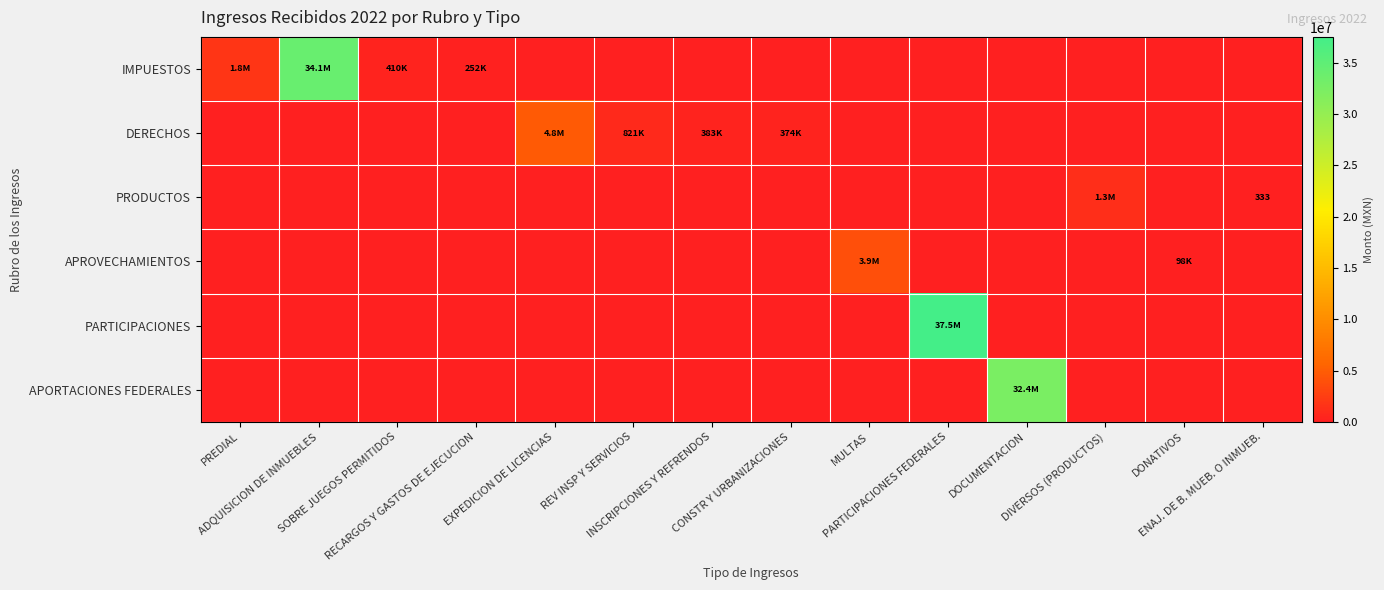

Which series has the largest total across all categories?

PARTICIPACIONES